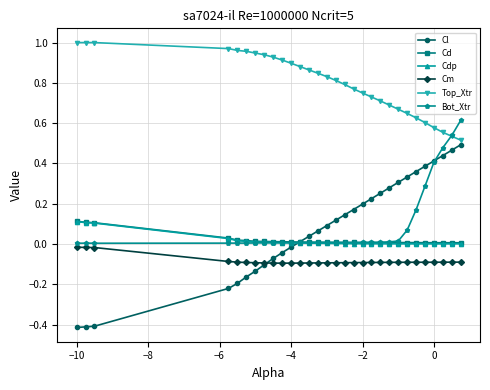

Which series has the widest spread of values?

Cl